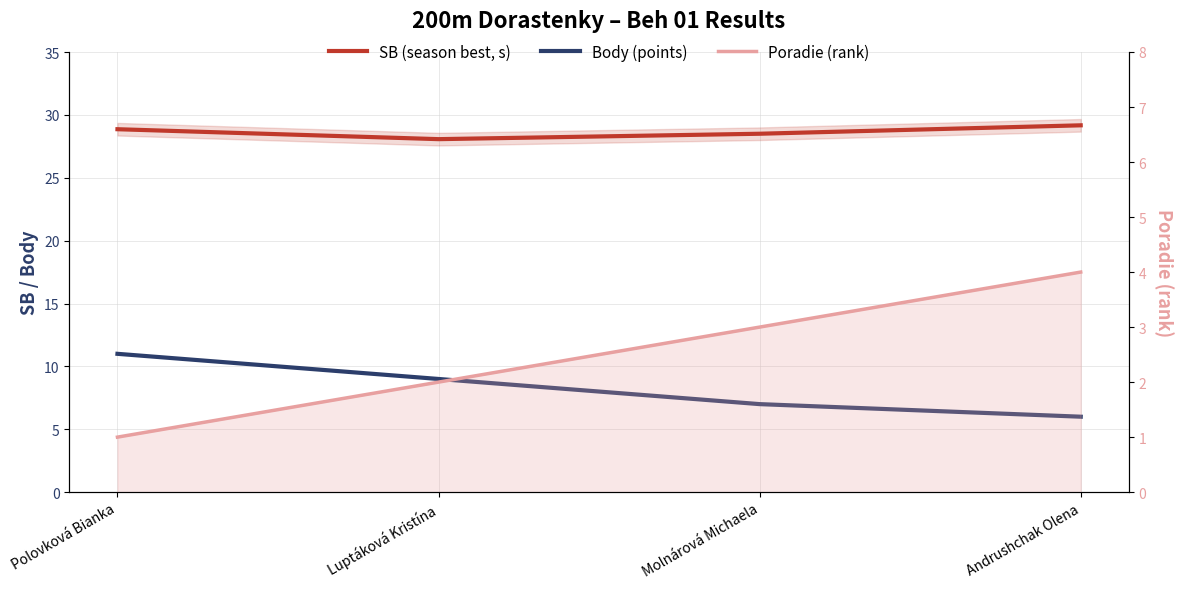

Where is SB (season best, s) nearest to the value 28?

Luptáková Kristína